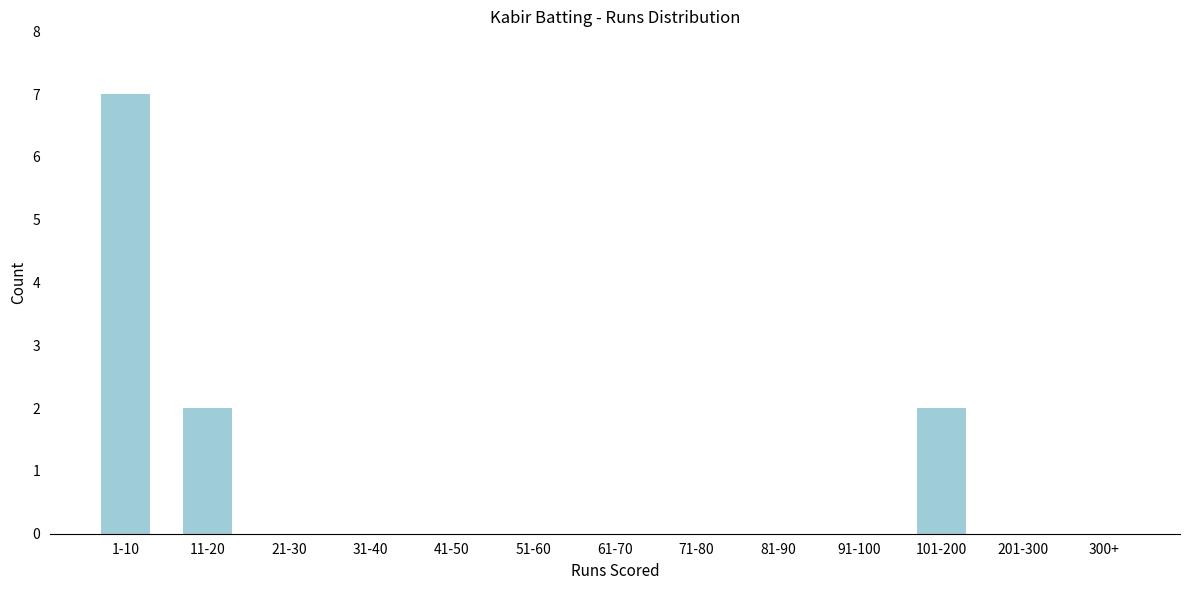

Reading left to right, transcribe all the data shown in this chart.

1-10=7	11-20=2	21-30=0	31-40=0	41-50=0	51-60=0	61-70=0	71-80=0	81-90=0	91-100=0	101-200=2	201-300=0	300+=0